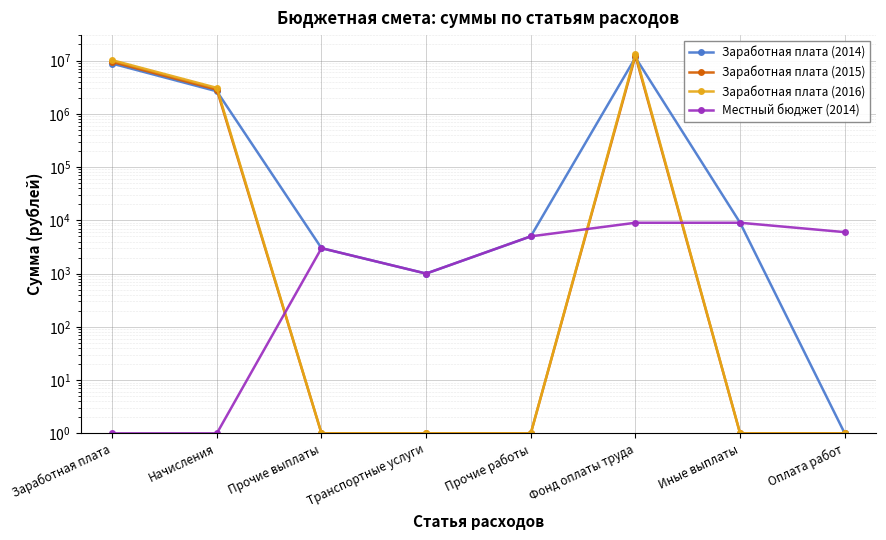

What is the difference between the maximum and minimum values in the Заработная плата (2016) series?

13215199